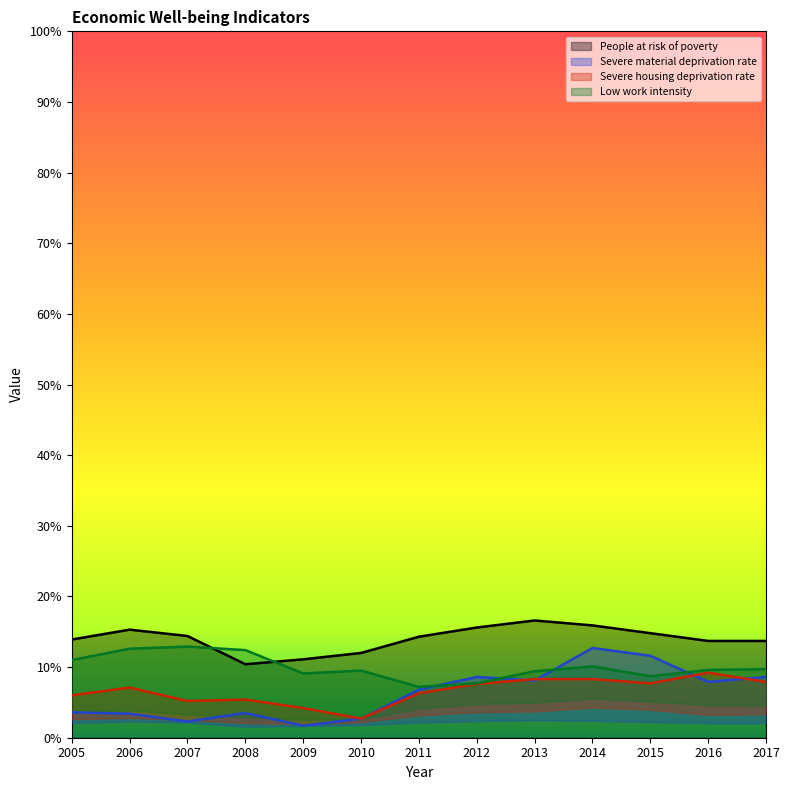

How many values in the Low work intensity series exceed 9?

10